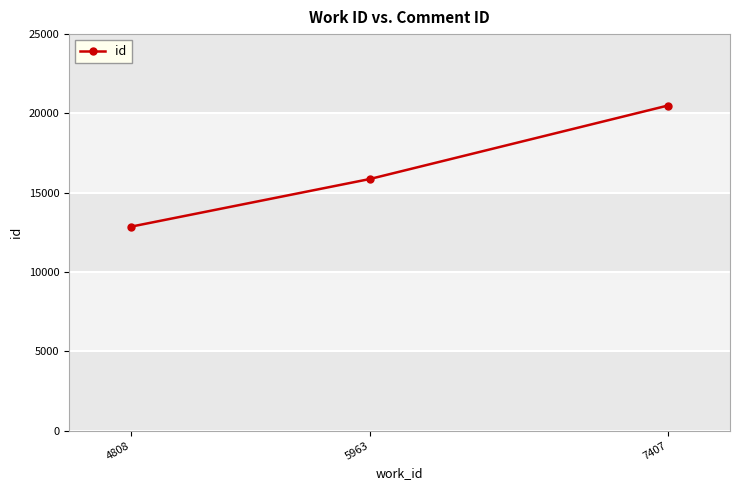

Is it true that the value at 7407 is 20499?

True